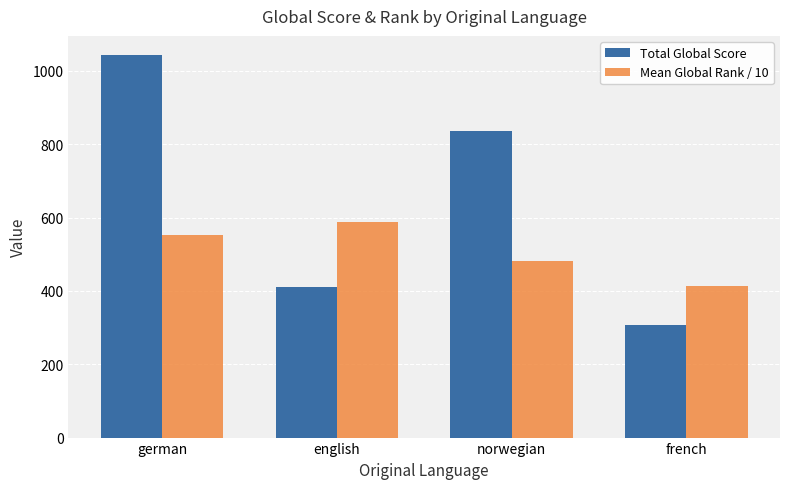

Which series has the widest spread of values?

Total Global Score